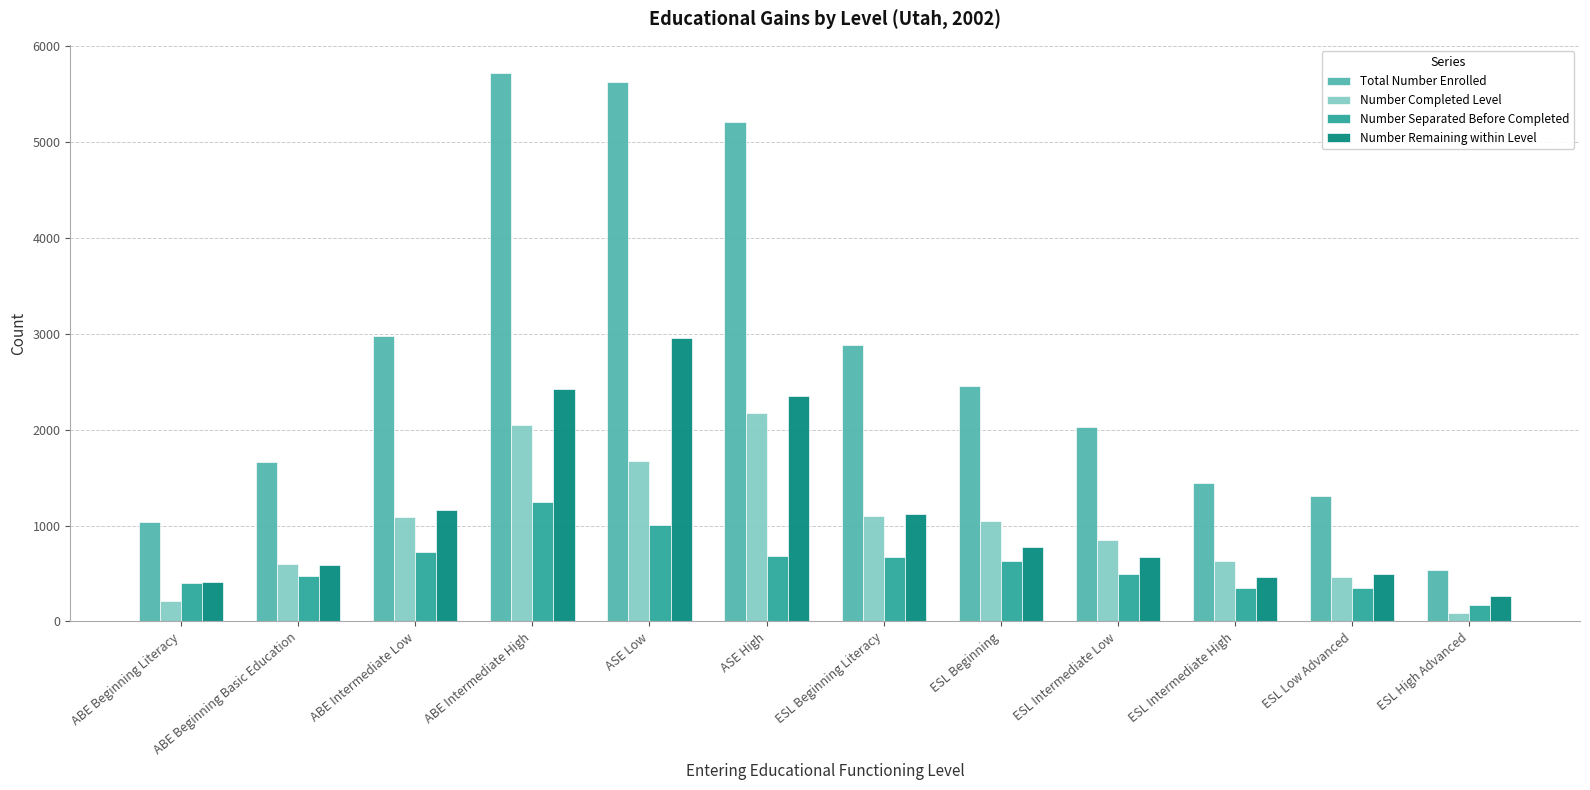

What is the difference between the maximum and minimum values in the Total Number Enrolled series?

5188